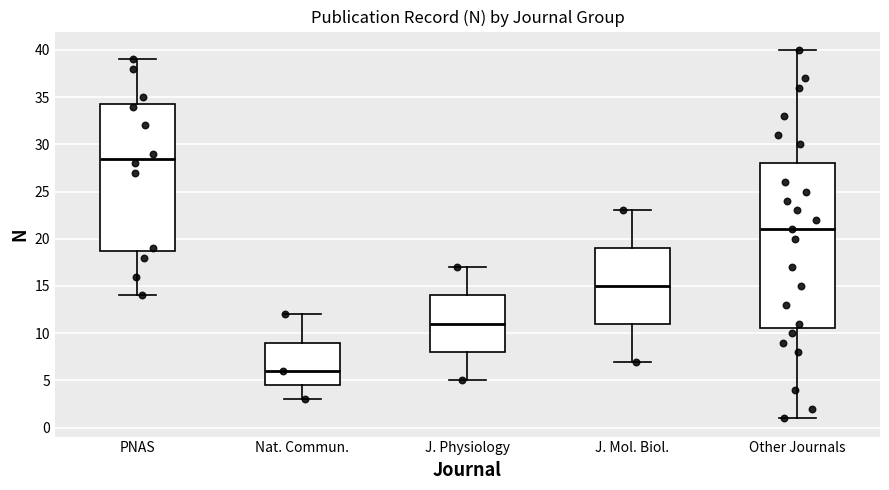

Reading left to right, read every box against the y-axis: the position of its median line, the range the box covers, and the ends of its whiskers. The values are not printed on the chart, so give them approximately, as read against the axis.

PNAS: median 28.5, box 19.0 to 34.5, whiskers 14.0 to 39.0
Nat. Commun.: median 6.0, box 4.5 to 9.0, whiskers 3.0 to 12.0
J. Physiology: median 11.0, box 8.0 to 14.0, whiskers 5.0 to 17.0
J. Mol. Biol.: median 15.0, box 11.0 to 19.0, whiskers 7.0 to 23.0
Other Journals: median 21.0, box 10.5 to 28.0, whiskers 1.0 to 40.0